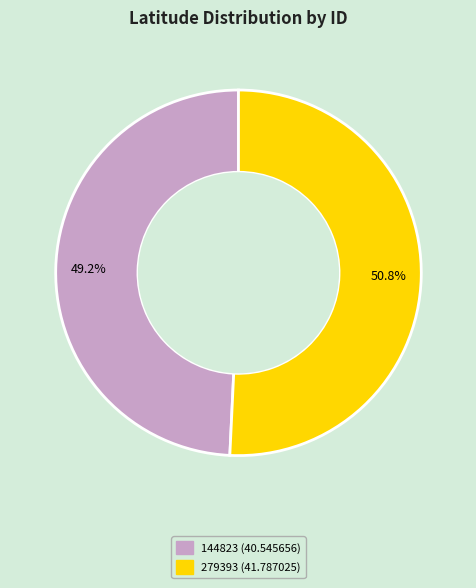

Combined, do 144823 and 279393 account for over 50%?

Yes